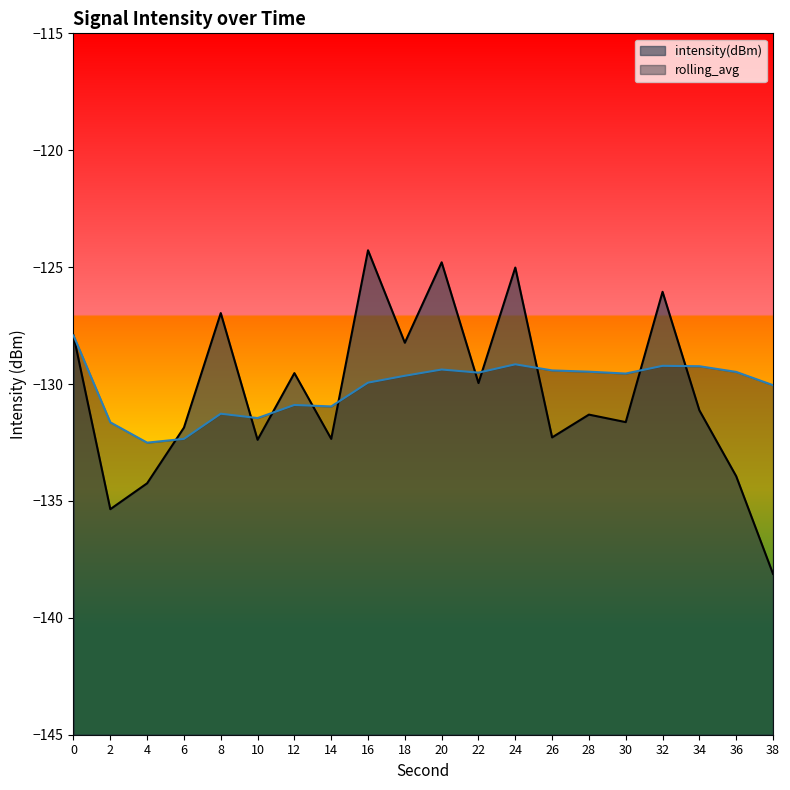

What is the sum of the rolling_avg values at 4 and 38?

-262.6